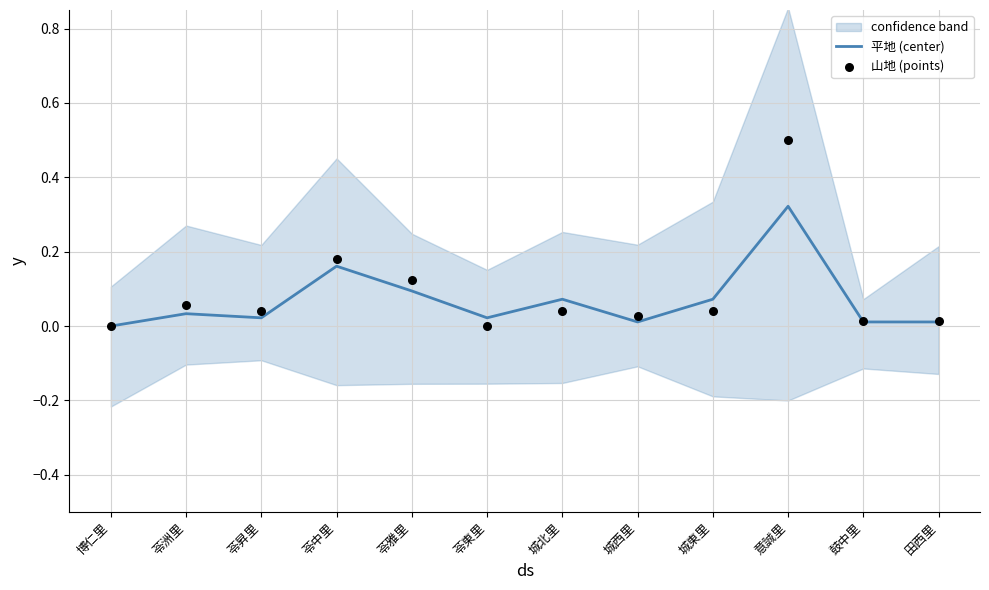

What are all the series names shown in the legend?

平地 (center), 山地 (points)